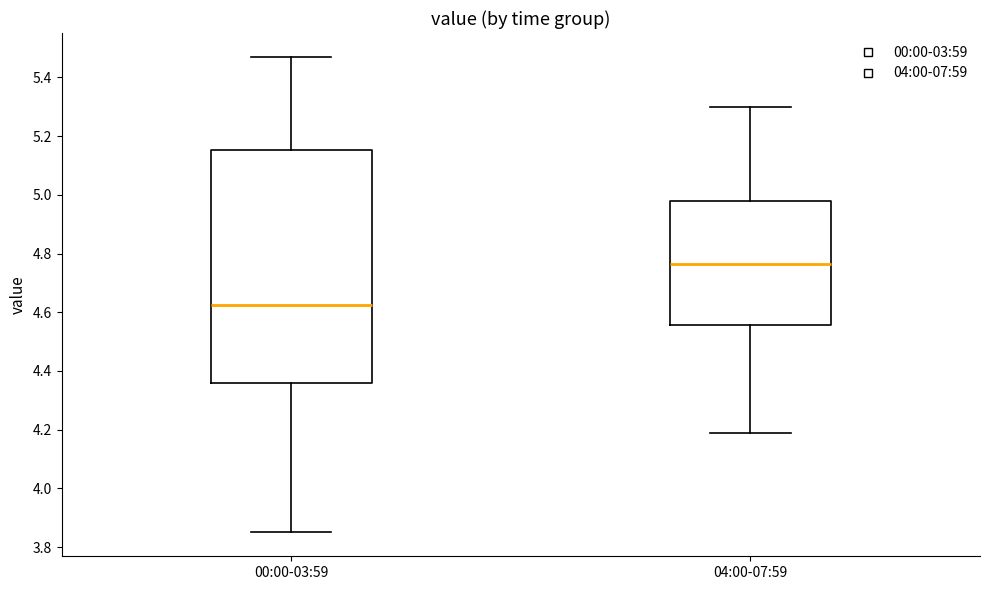

Reading left to right, transcribe this box plot: for each box, give where its median line is, the range the box spans, and where its two whiskers end, as read against the y-axis. The values are not printed on the chart, so give them approximately, as read against the axis.

00:00-03:59: median 4.62, box 4.36 to 5.16, whiskers 3.86 to 5.48
04:00-07:59: median 4.76, box 4.56 to 4.98, whiskers 4.20 to 5.30